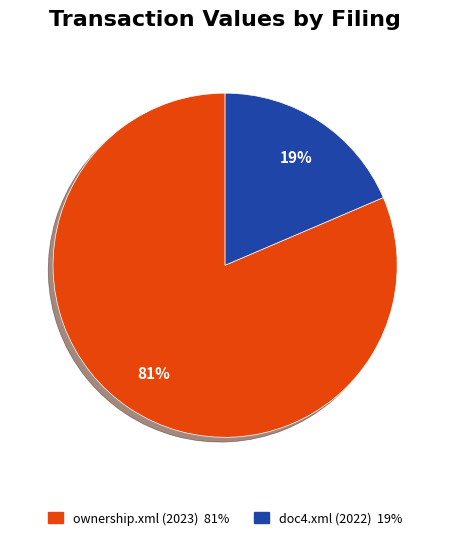

The doc4.xml (2022) slice represents 27% of the pie. True or false?

False